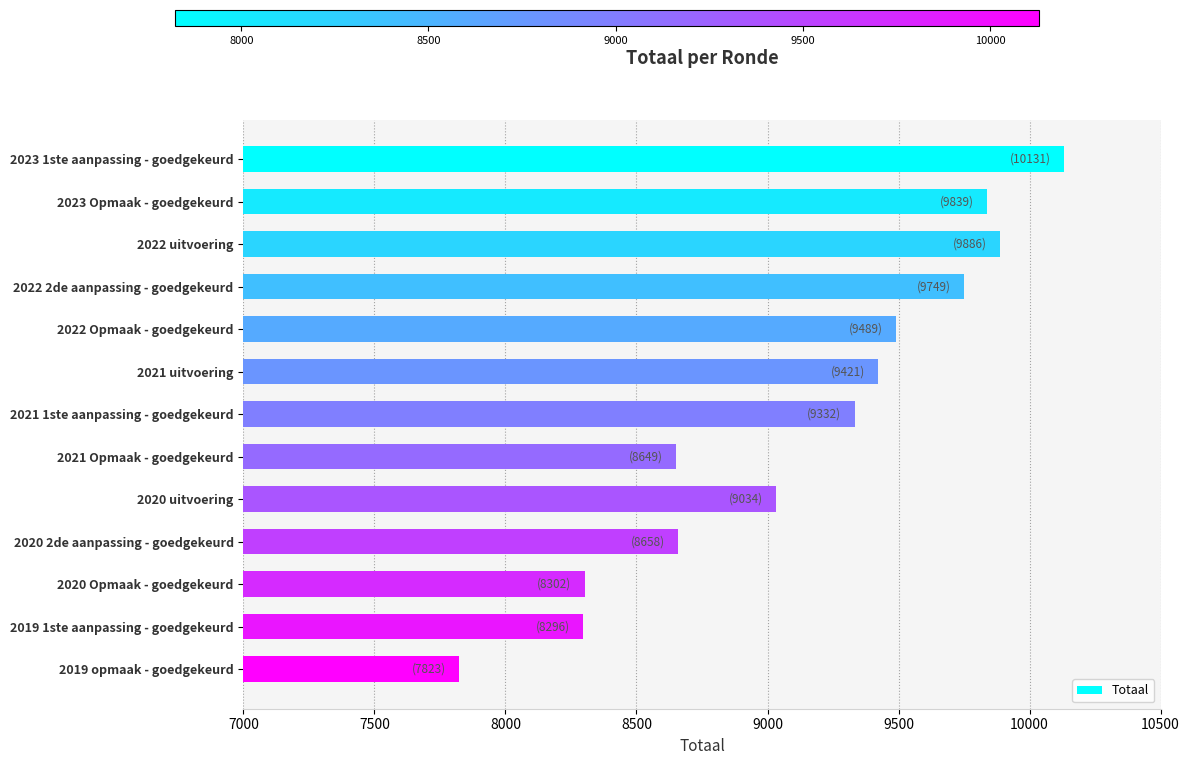

What is the label of the 5th bar from the top?

2022 Opmaak - goedgekeurd